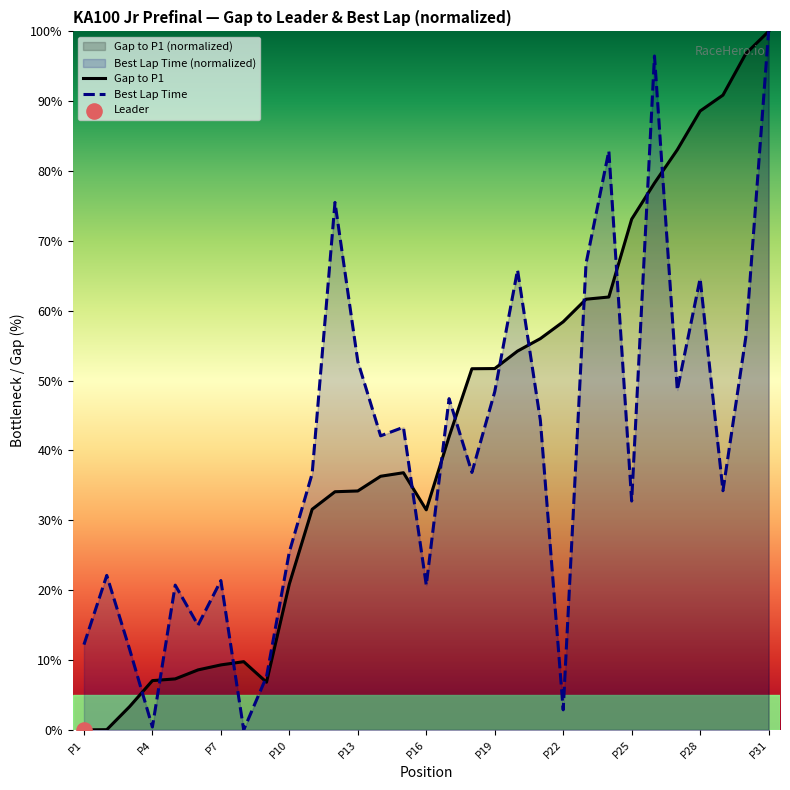

Which series has the widest spread of Y values?

Gap to P1